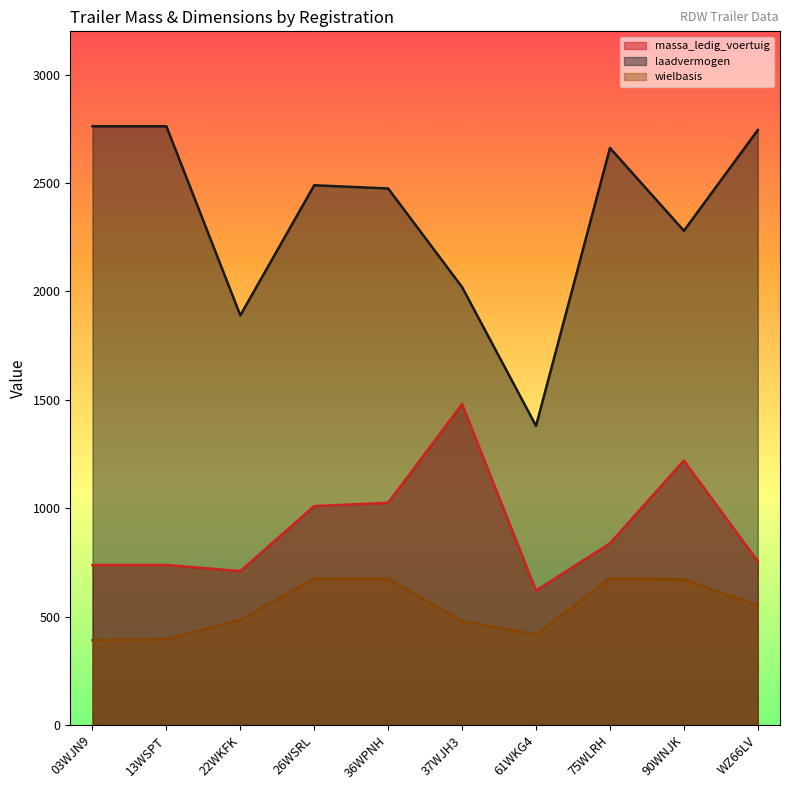

How many data points in wielbasis are less than 551?

5